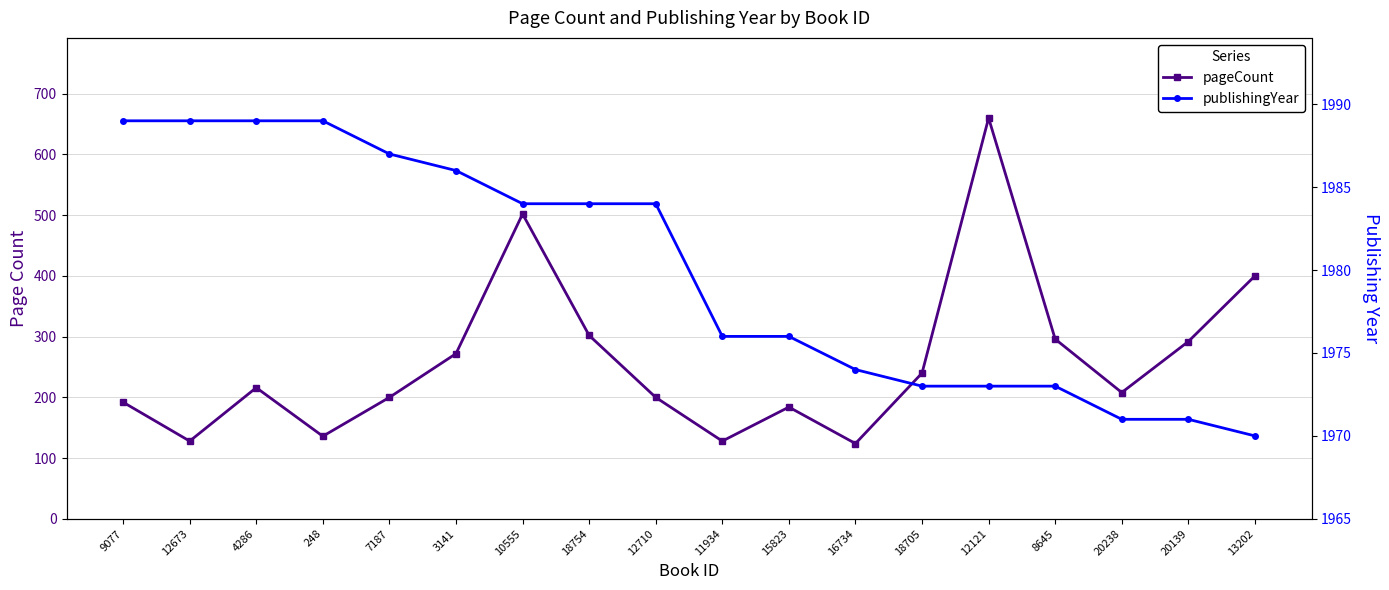

Which label corresponds to the smallest value in the chart?

16734